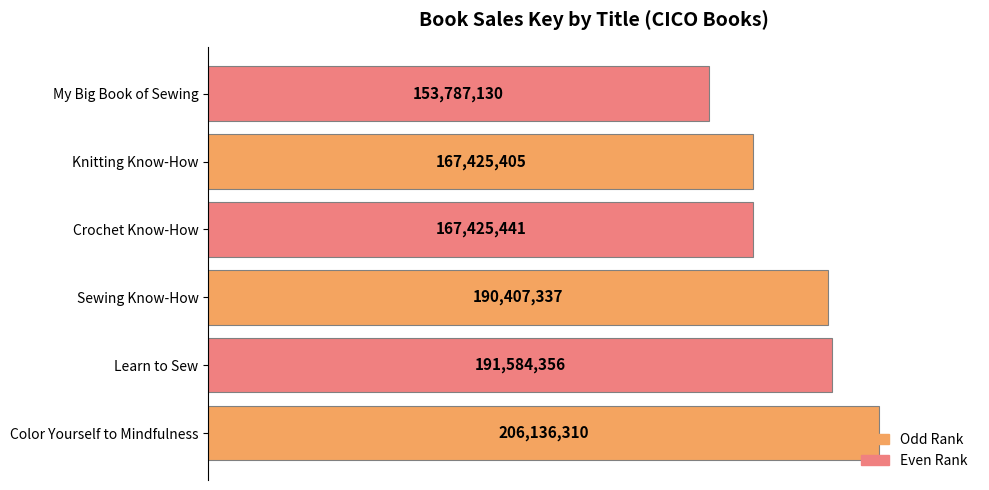

Are the bars horizontal?

Yes